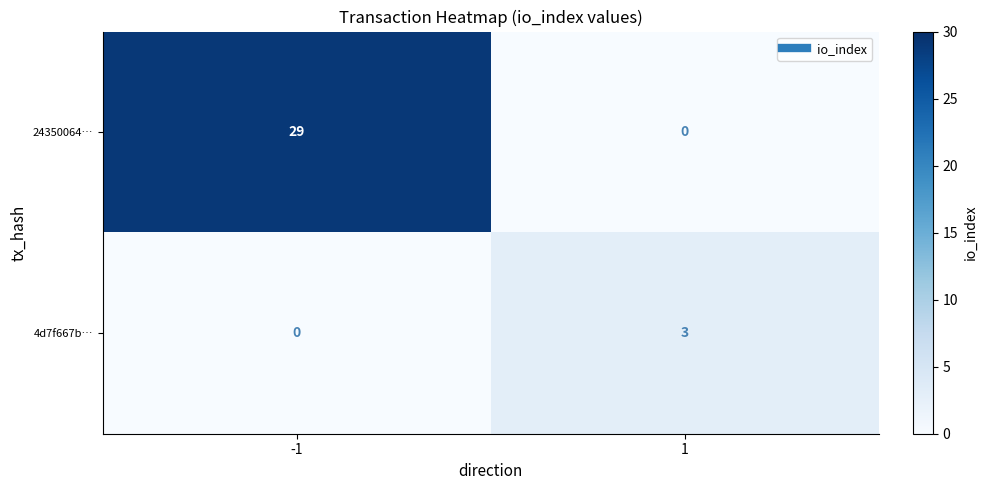

Reading right to left, list all the values displayed in this chart.

24350064…: 0	29
4d7f667b…: 3	0